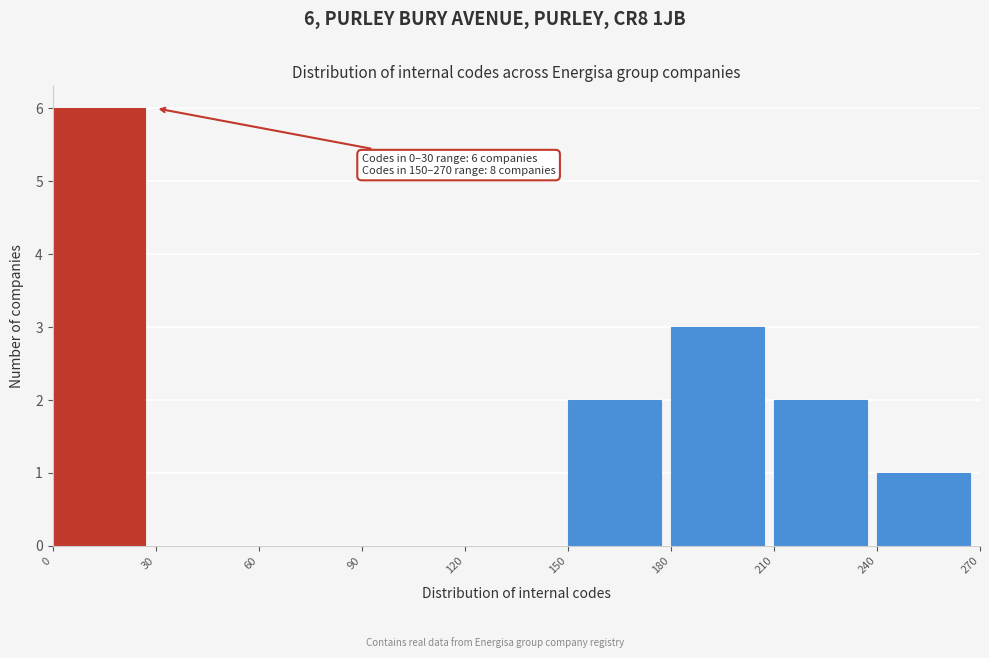

Over which range of the x-axis is the bar tallest?

0 to 30